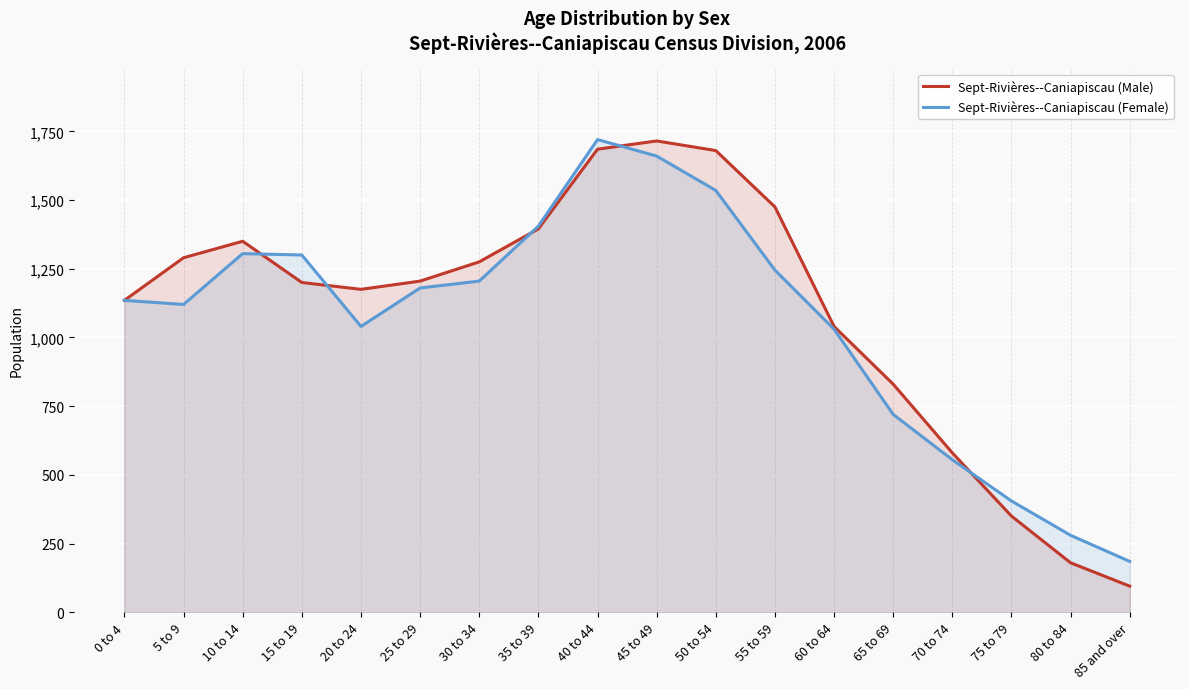

Reading left to right, transcribe all the data shown in this chart.

Sept-Rivières--Caniapiscau (Male): 1135	1290	1350	1200	1175	1205	1275	1395	1685	1715	1680	1475	1040	830	580	350	180	95
Sept-Rivières--Caniapiscau (Female): 1135	1120	1305	1300	1040	1180	1205	1405	1720	1660	1535	1245	1030	720	555	405	280	185